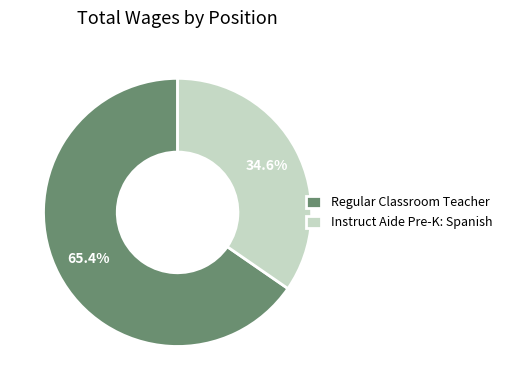

What is the majority slice?

Regular Classroom Teacher